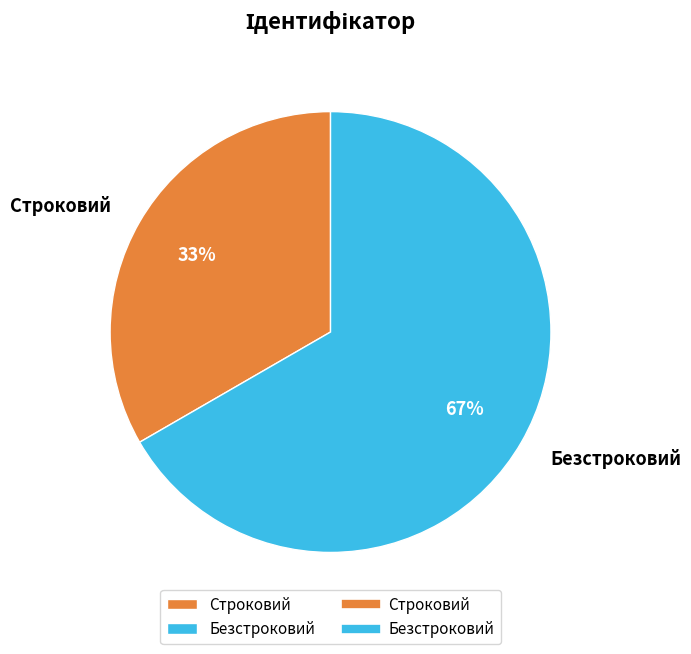

How many segments does this pie chart have?

2